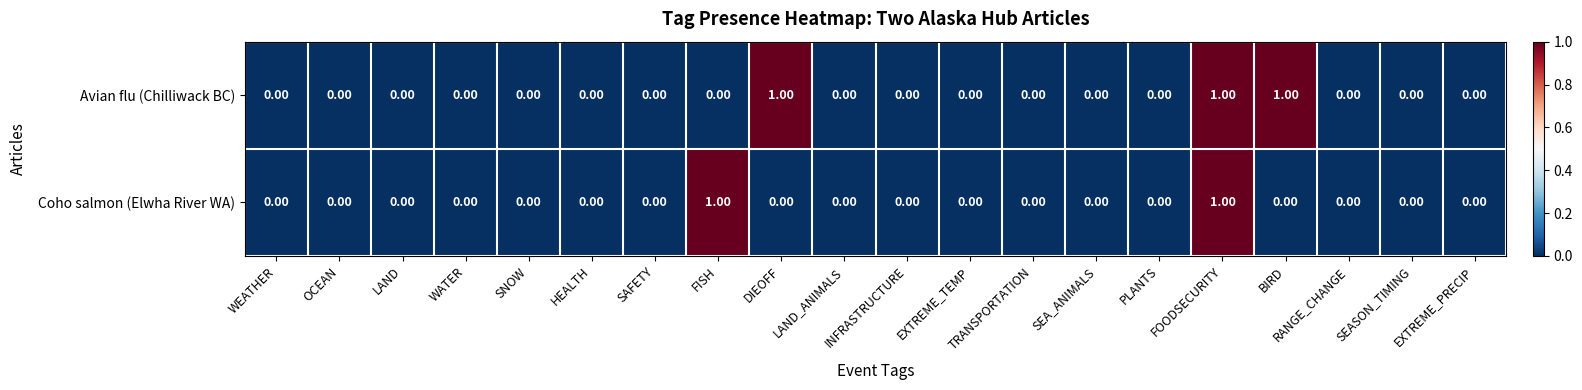

What is the sum of all Avian flu (Chilliwack BC) values?

3